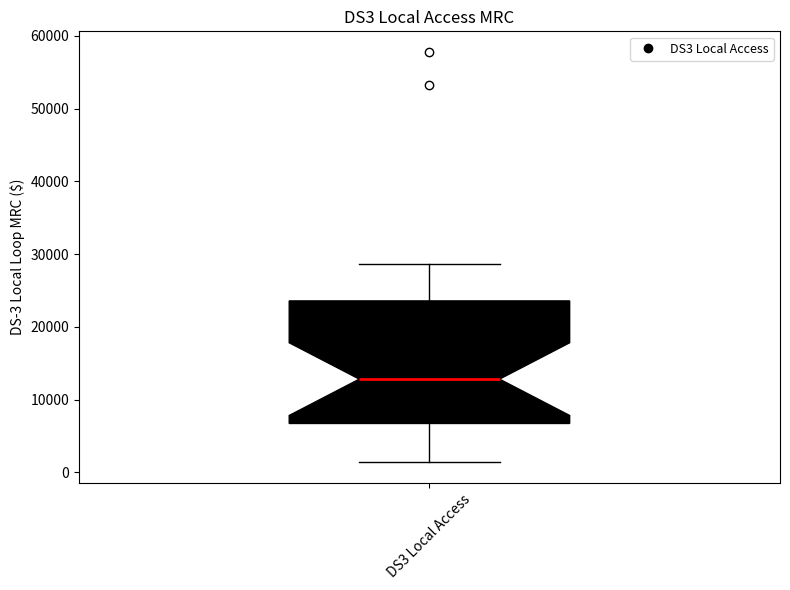

Where is the lower edge of the box for DS3 Local Access on the y-axis? The values are not printed on the chart, so give them approximately, as read against the axis.

7000